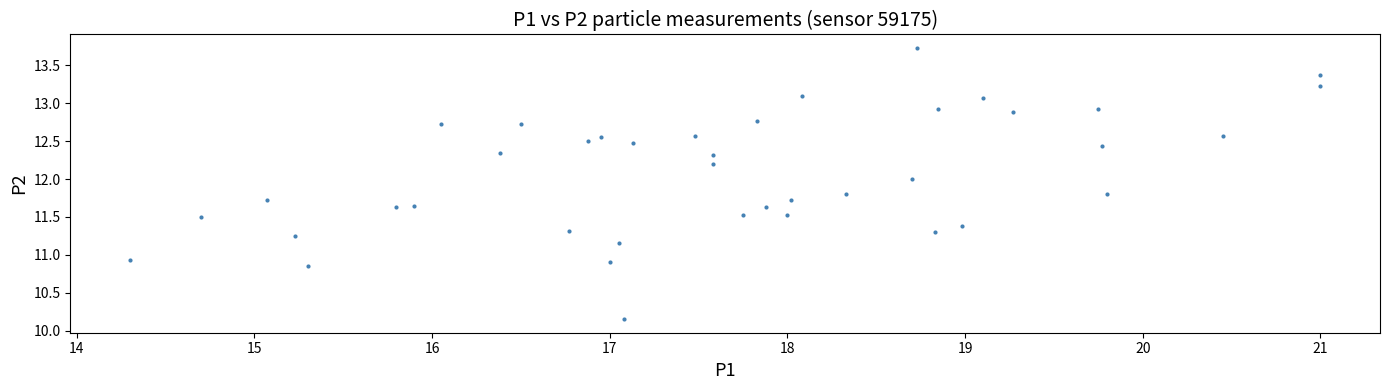

What is the range of X values (max minus min)?

6.7